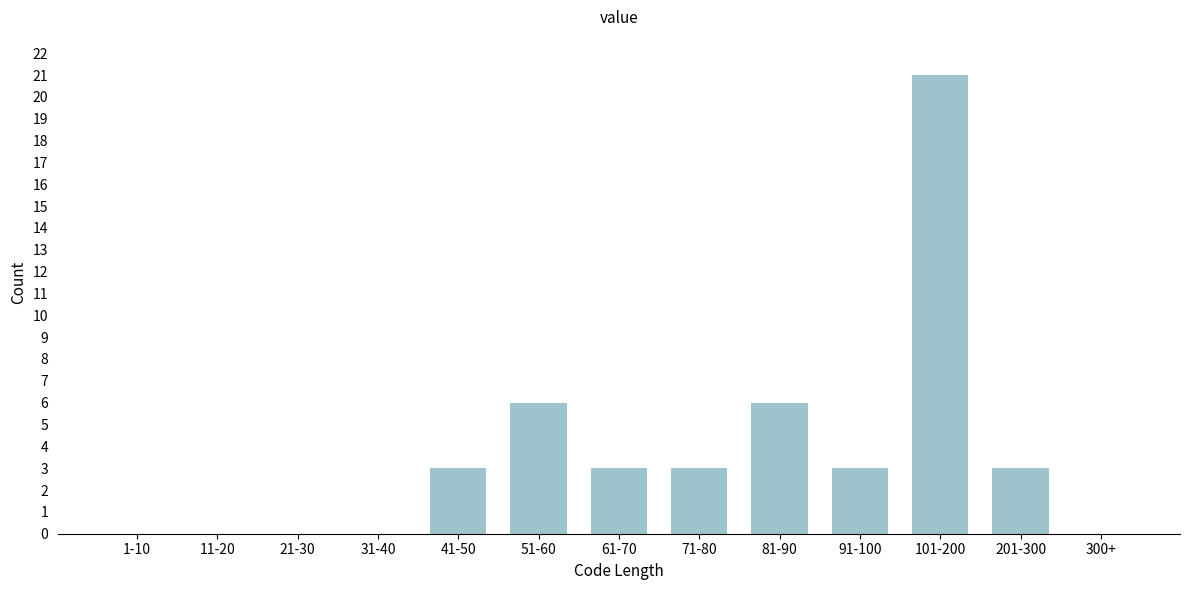

Reading left to right, extract all data points from this chart.

1-10=0	11-20=0	21-30=0	31-40=0	41-50=3	51-60=6	61-70=3	71-80=3	81-90=6	91-100=3	101-200=21	201-300=3	300+=0